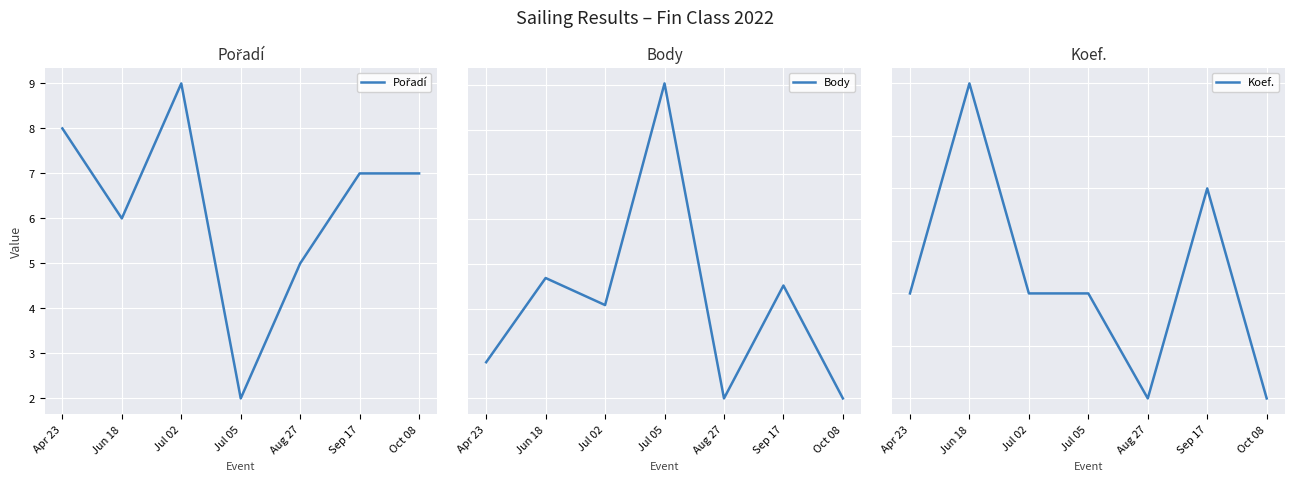

At which category does Pořadí reach its first local valley?

Jun 18